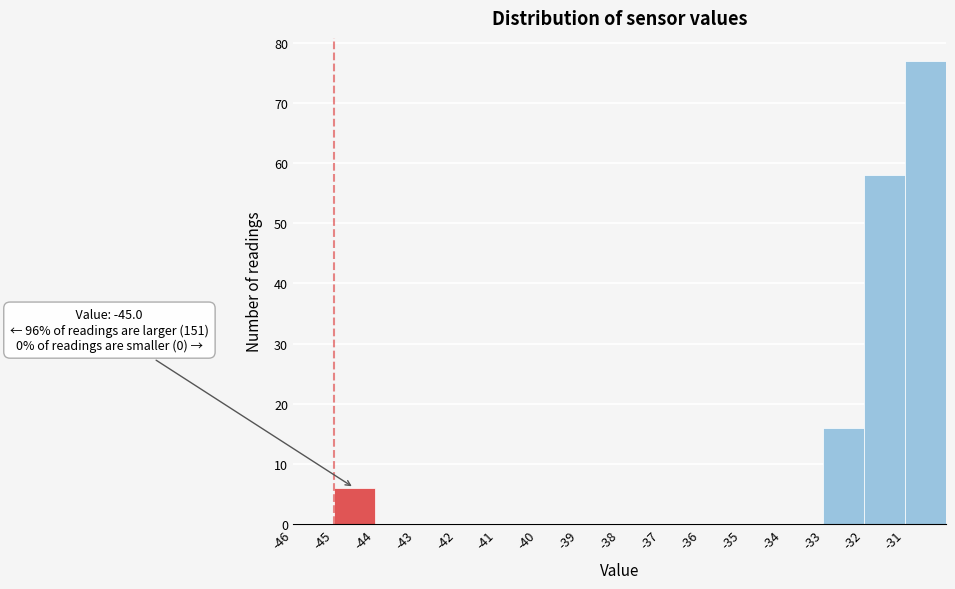

Over which range of the x-axis is the bar tallest?

-31 to -30